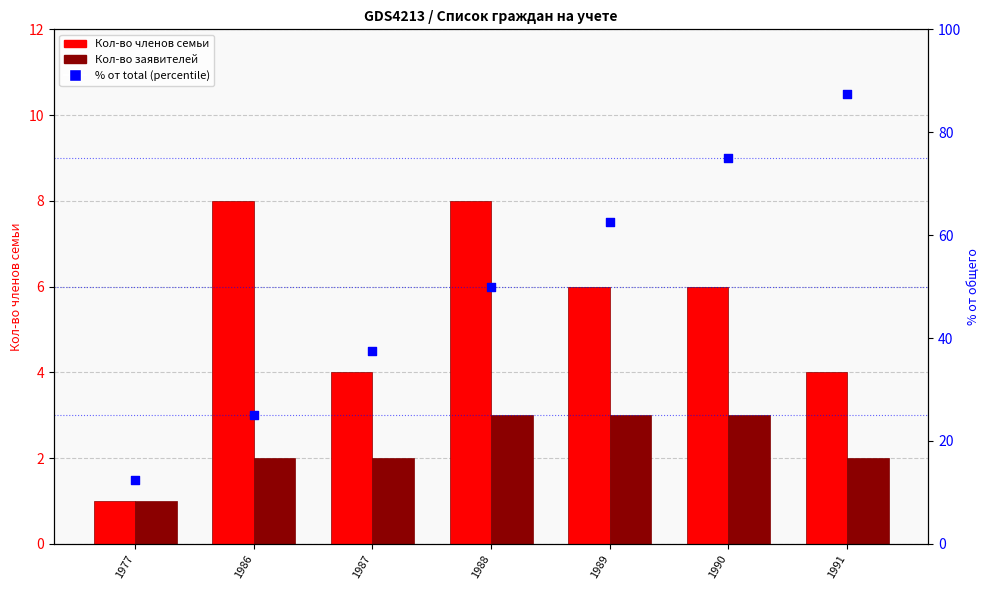

Is the value of Кол-во заявителей at 1987 greater than the value of Кол-во членов семьи at 1989?

No